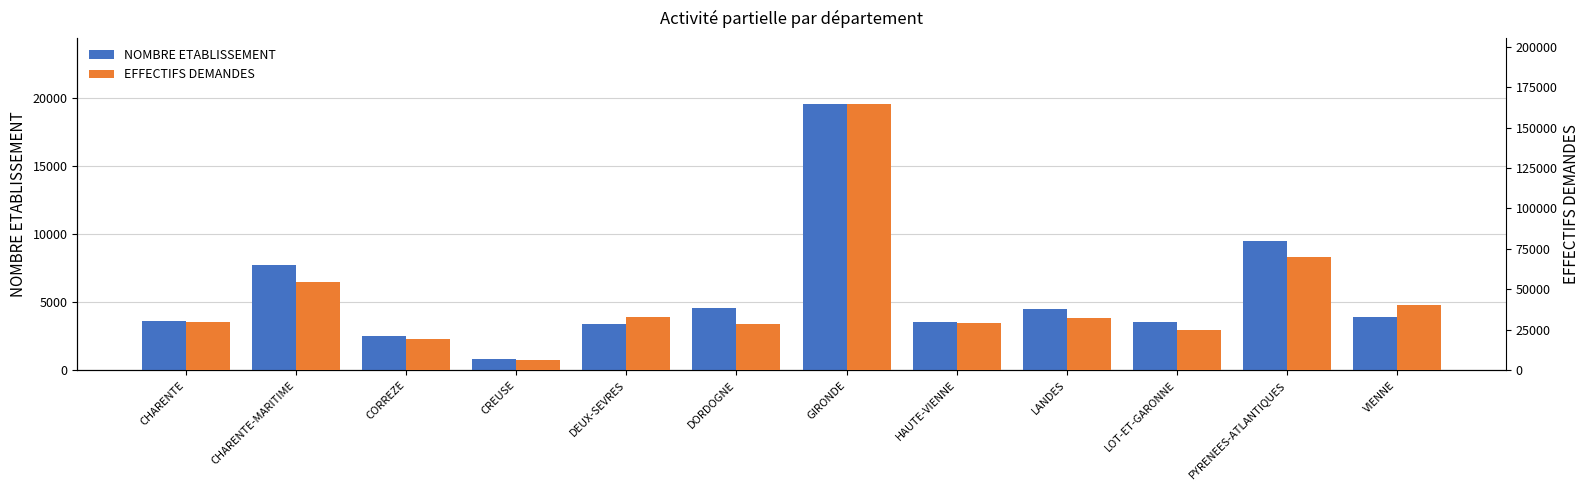

Which series has the largest total across all categories?

EFFECTIFS DEMANDES